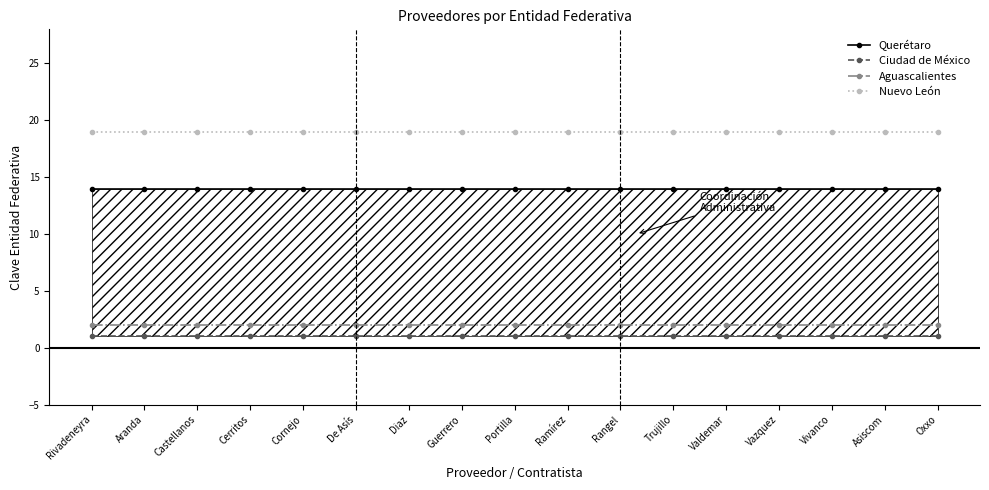

Which series has the largest total across all categories?

Nuevo León